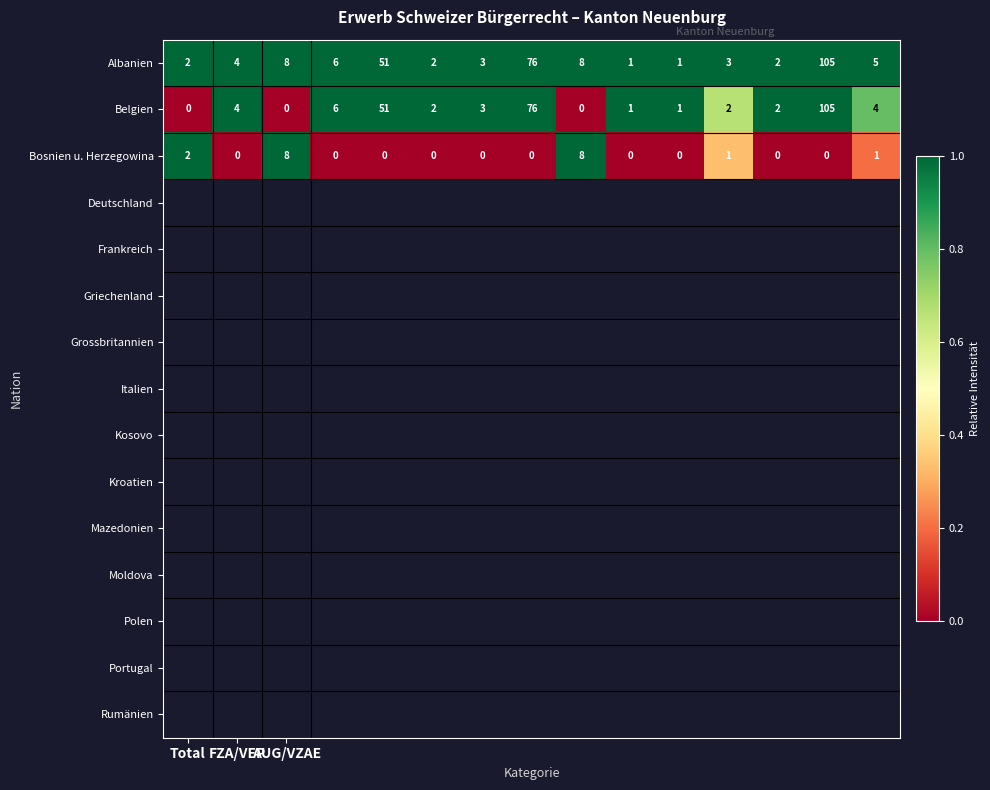

What is the difference between the maximum and second lowest values in the Bosnien u. Herzegowina series?

8